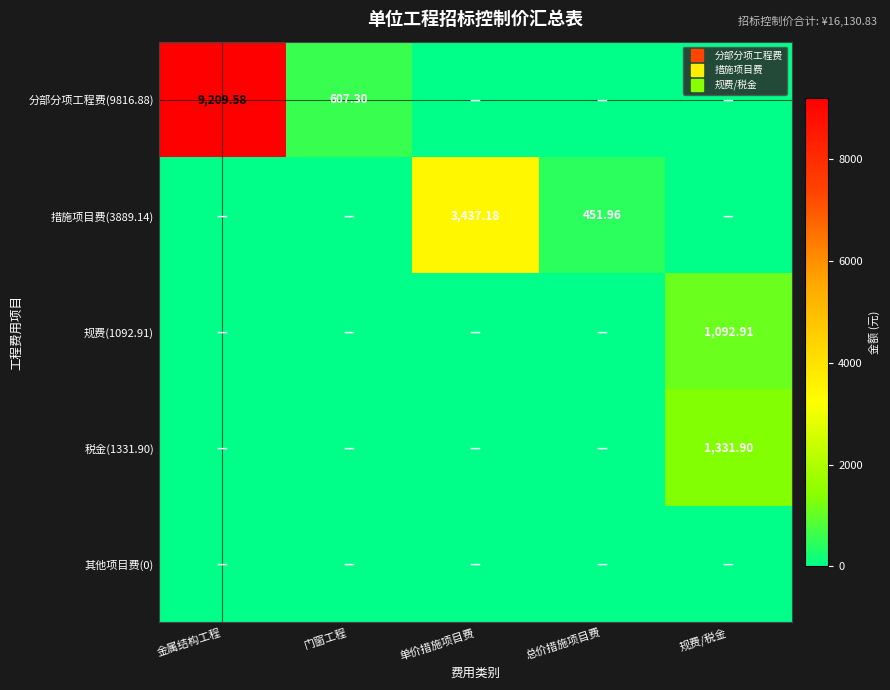

What is the total value across all series at 金属结构工程?

9209.6